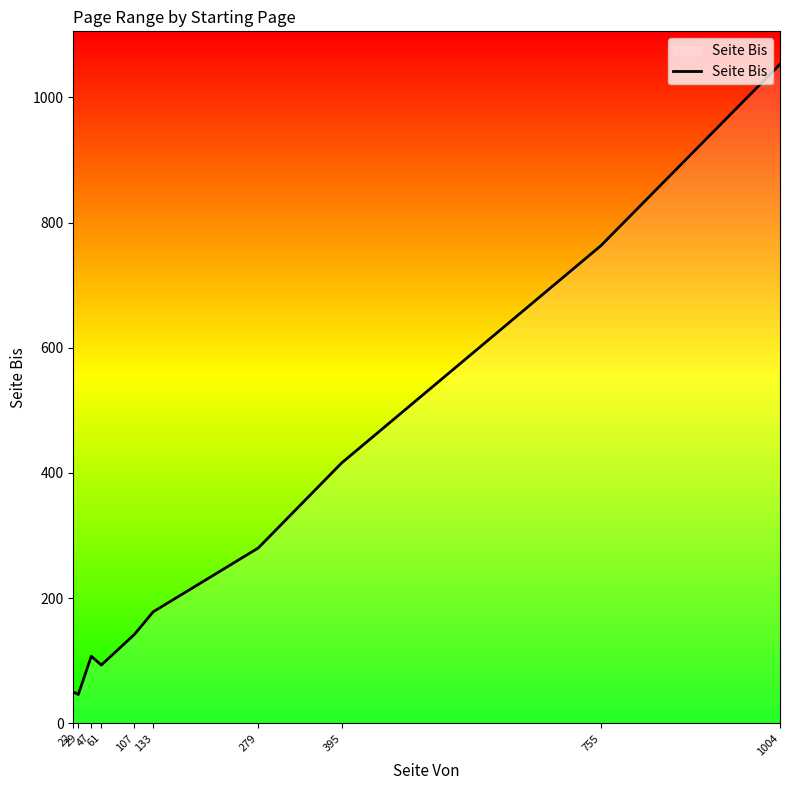

How many interior local peaks (higher than both neighbors) does the data have?

1